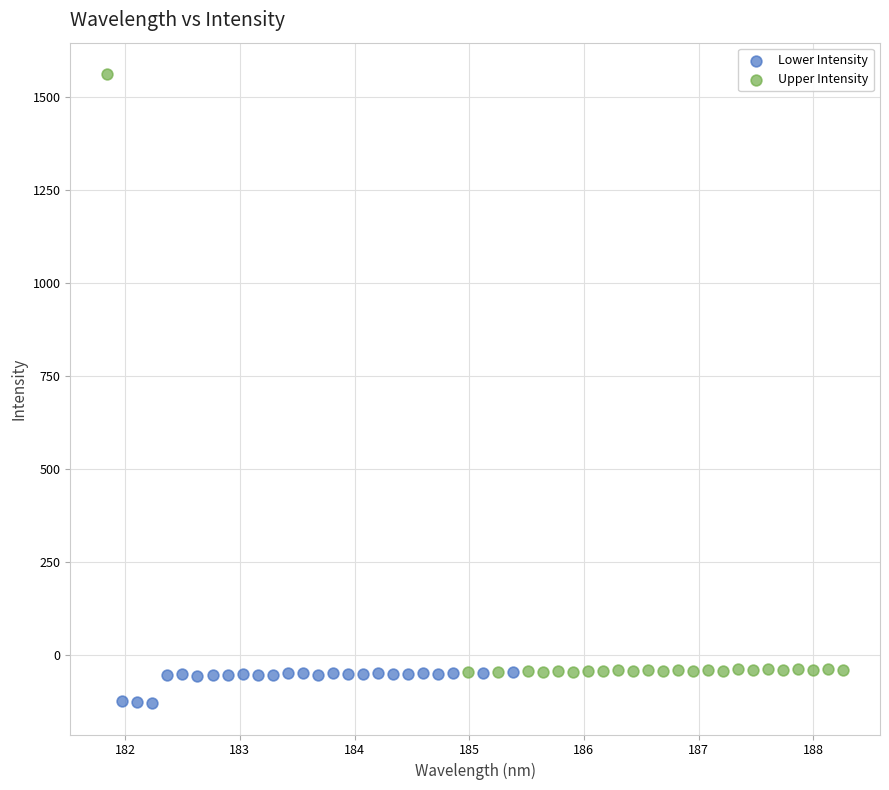

Which series contains the lowest Y value?

Lower Intensity